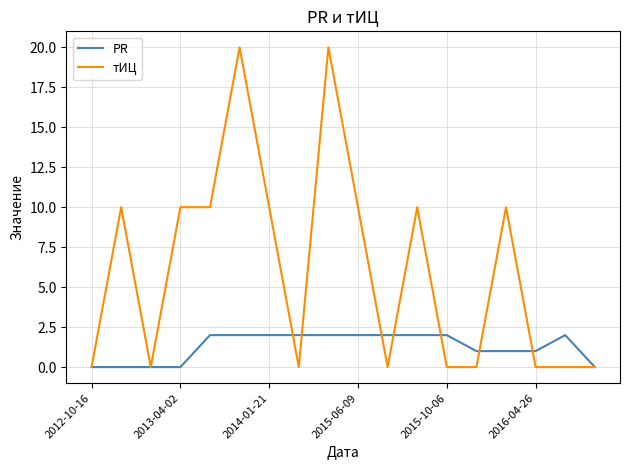

Reading left to right, extract all data points from this chart.

PR: 0	0	0	0	2	2	2	2	2	2	2	2	2	1	1	1	2	0
тИЦ: 0	10	0	10	10	20	10	0	20	10	0	10	0	0	10	0	0	0